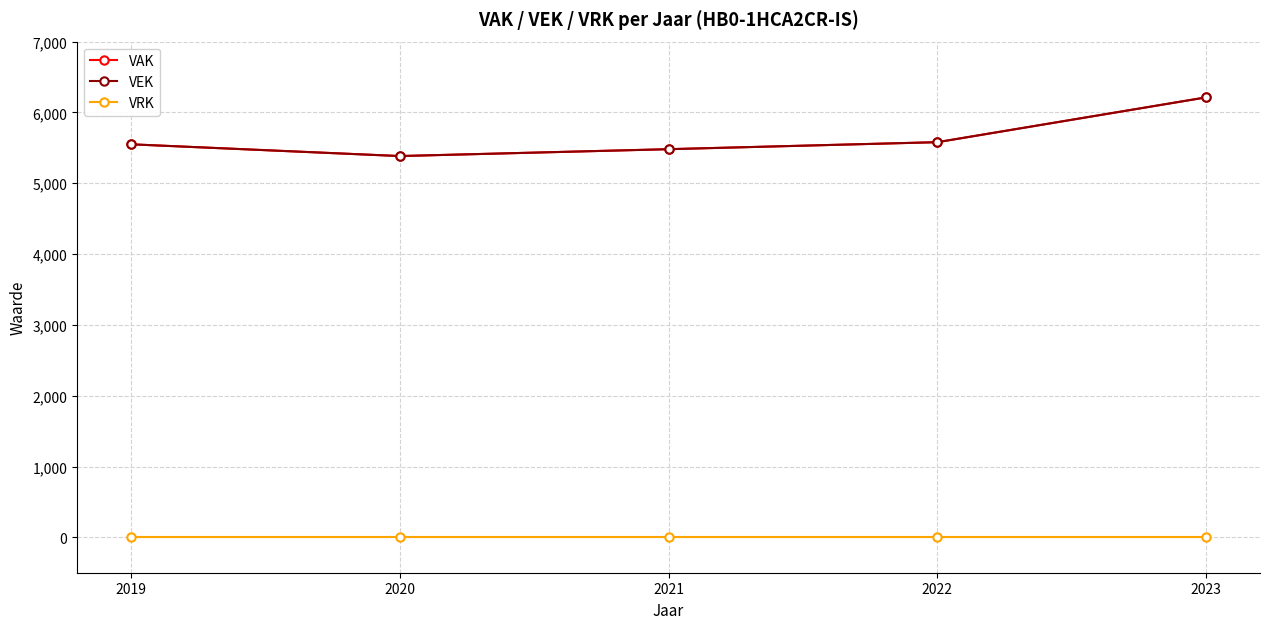

At 2019, list the series in order from smallest to largest.

VRK, VAK, VEK